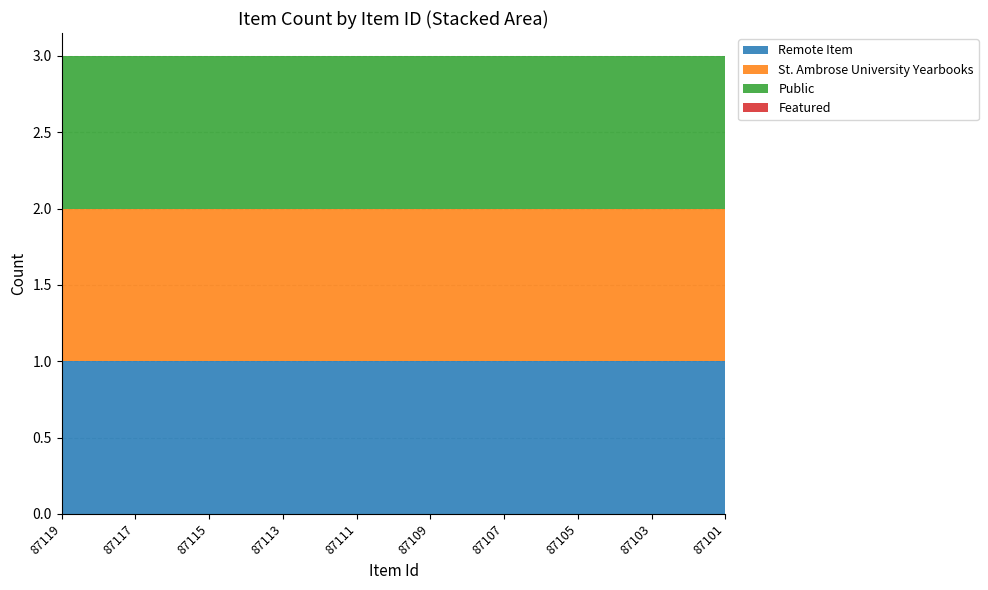

Reading left to right, list all the values displayed in this chart.

Remote Item: 87119=1	87117=1	87115=1	87113=1	87111=1	87109=1	87107=1	87105=1	87103=1	87101=1
St. Ambrose University Yearbooks: 87119=1	87117=1	87115=1	87113=1	87111=1	87109=1	87107=1	87105=1	87103=1	87101=1
Public: 87119=1	87117=1	87115=1	87113=1	87111=1	87109=1	87107=1	87105=1	87103=1	87101=1
Featured: 87119=0	87117=0	87115=0	87113=0	87111=0	87109=0	87107=0	87105=0	87103=0	87101=0